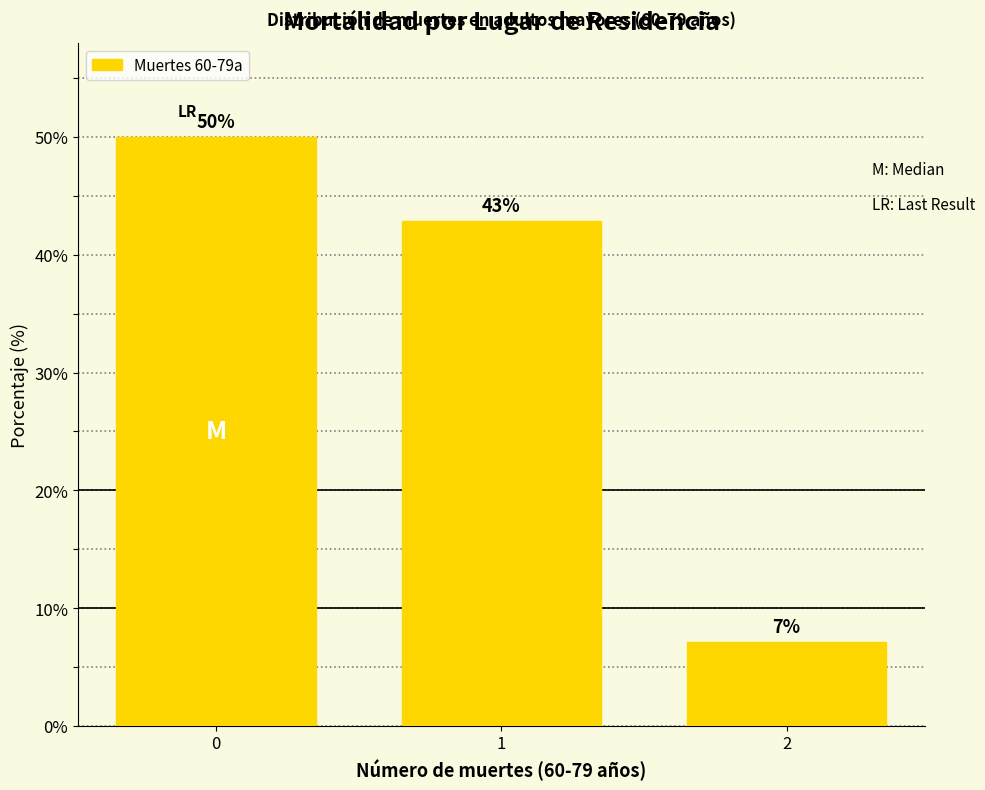

What is the greatest value displayed?

50.0